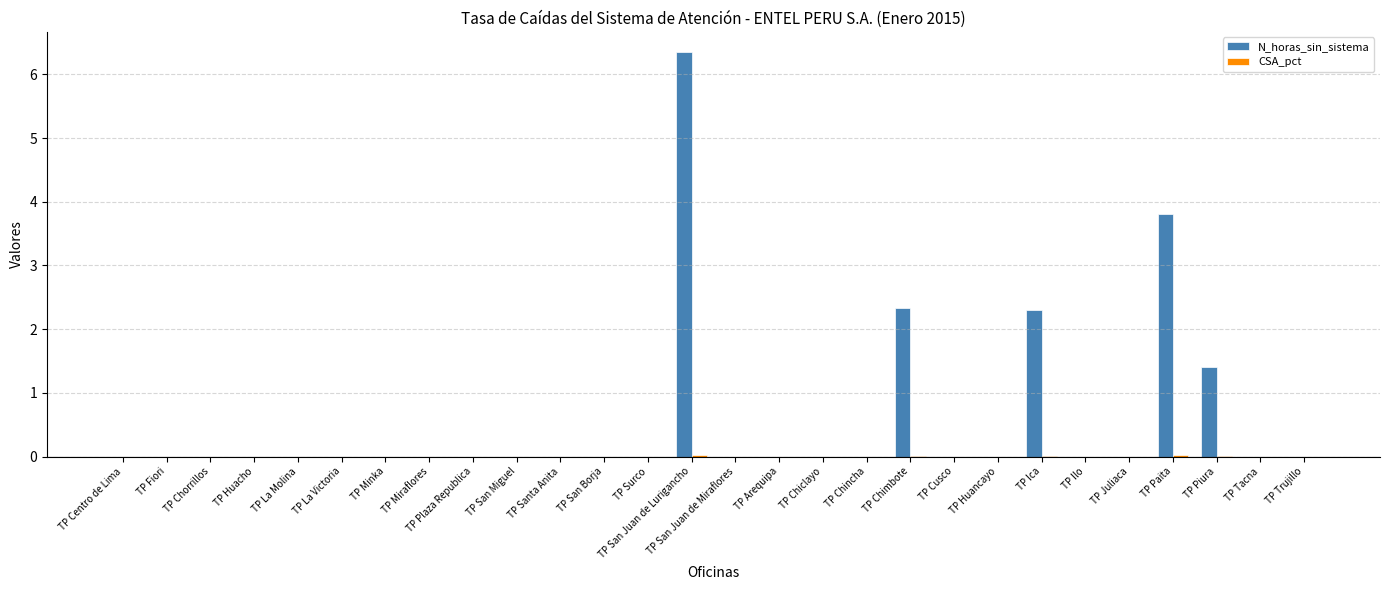

Which series has the largest total across all categories?

N_horas_sin_sistema